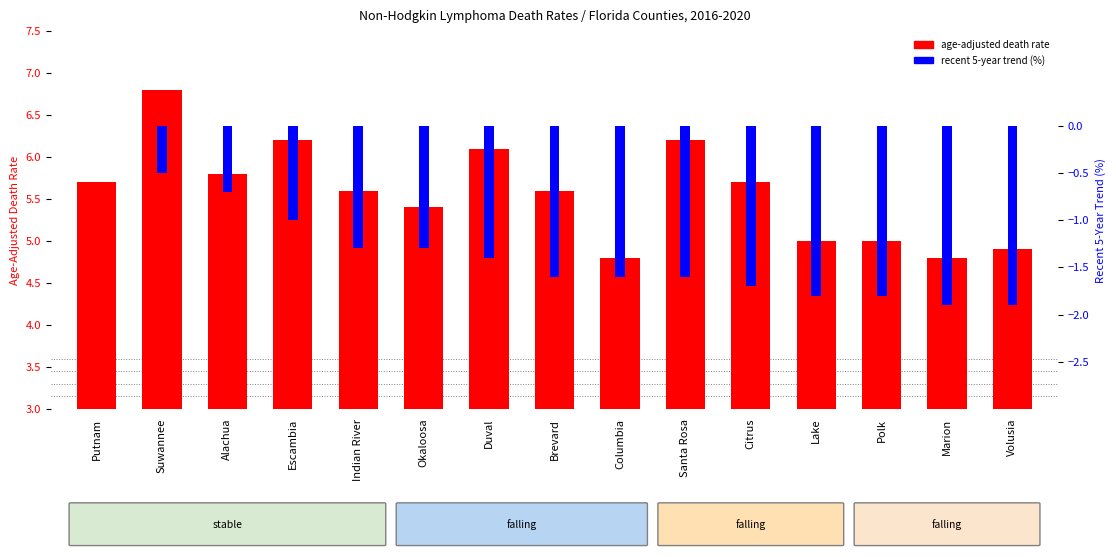

What is the average value of the recent 5-year trend (%) series?

-1.3